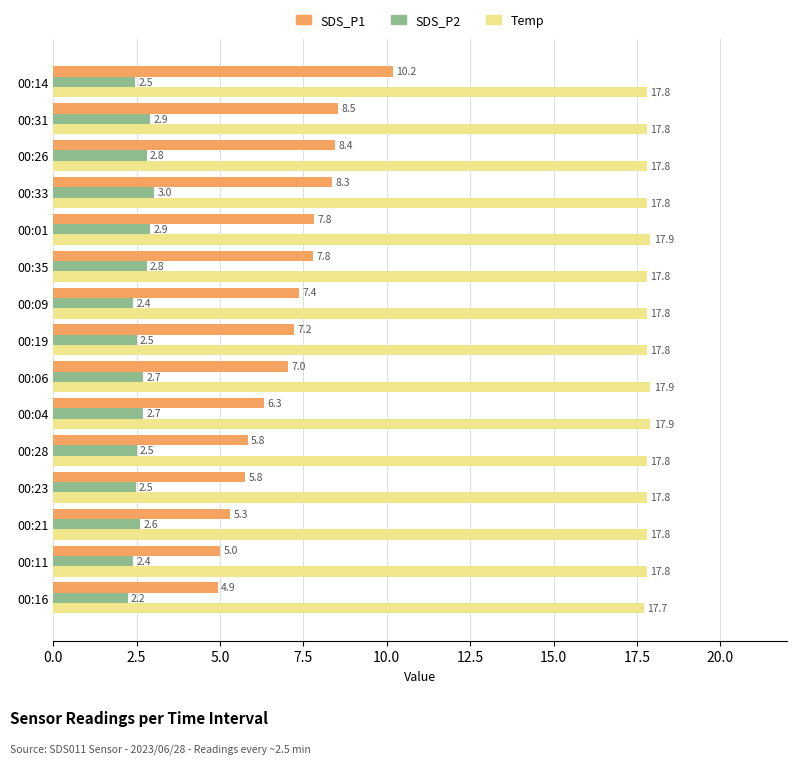

Between 00:11 and 00:14, which series saw the biggest shift?

SDS_P1